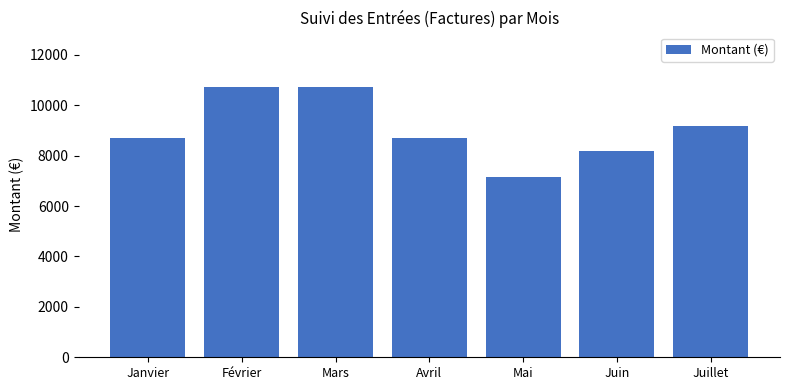

Reading right to left, transcribe all the data shown in this chart.

Juillet=9198.6	Juin=8168.2	Mai=7137.8	Avril=8683.4	Mars=10744.2	Février=10744.2	Janvier=8683.4